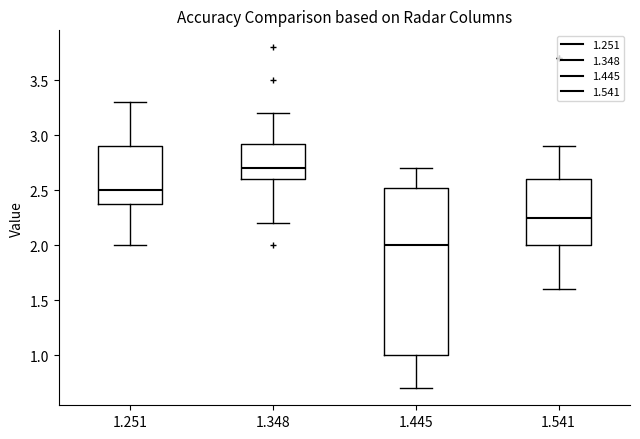

Reading left to right, transcribe this box plot: for each box, give where its median line is, the range the box spans, and where its two whiskers end, as read against the y-axis. The values are not printed on the chart, so give them approximately, as read against the axis.

1.251: median 2.50, box 2.40 to 2.90, whiskers 2.00 to 3.30
1.348: median 2.70, box 2.60 to 2.95, whiskers 2.20 to 3.20
1.445: median 2.00, box 1.00 to 2.55, whiskers 0.70 to 2.70
1.541: median 2.25, box 2.00 to 2.60, whiskers 1.60 to 2.90